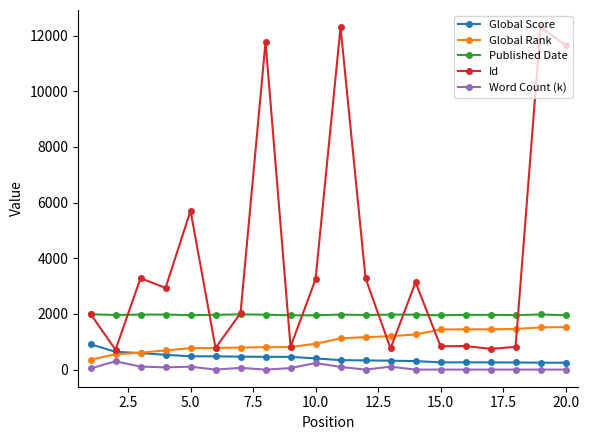

Which series has the largest total across all categories?

Id